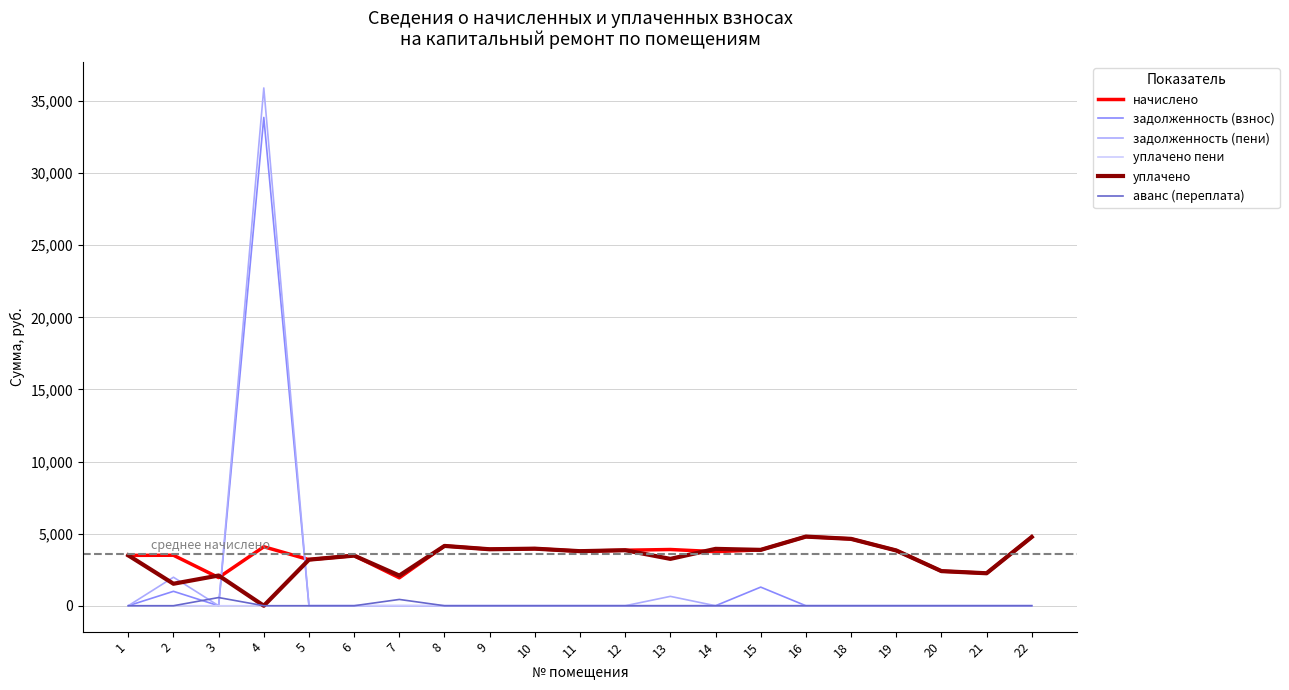

What is the difference between the аванс (переплата) values at 7 and 13?

436.7